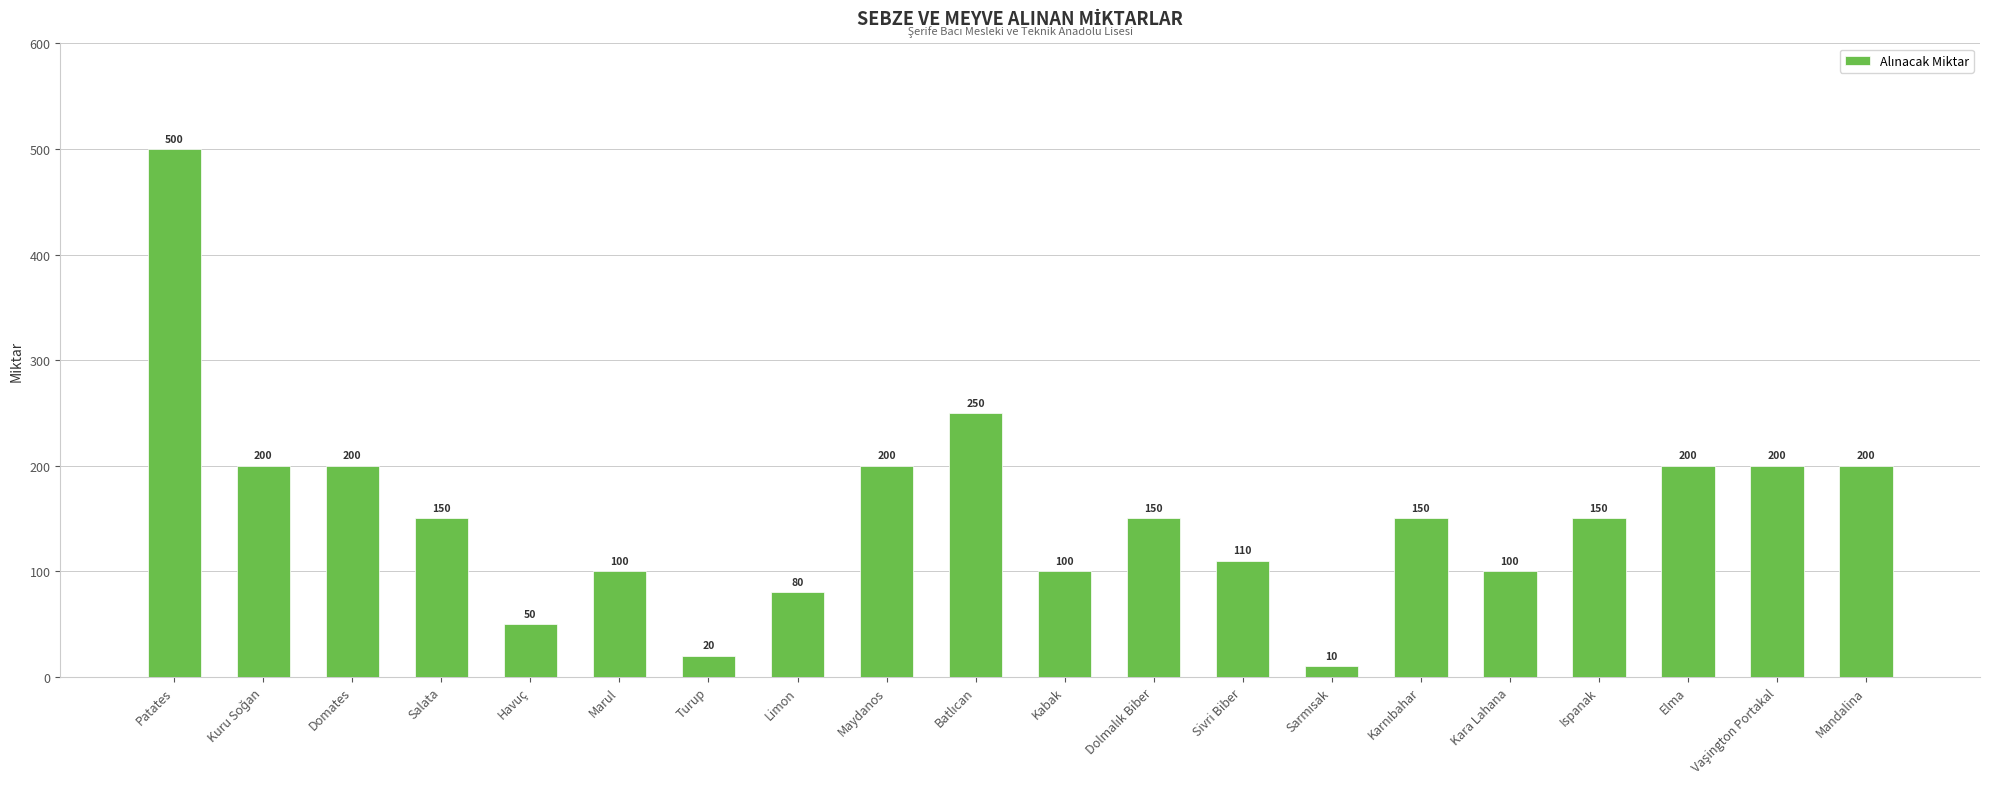

At which label does the data first exceed 150?

Patates